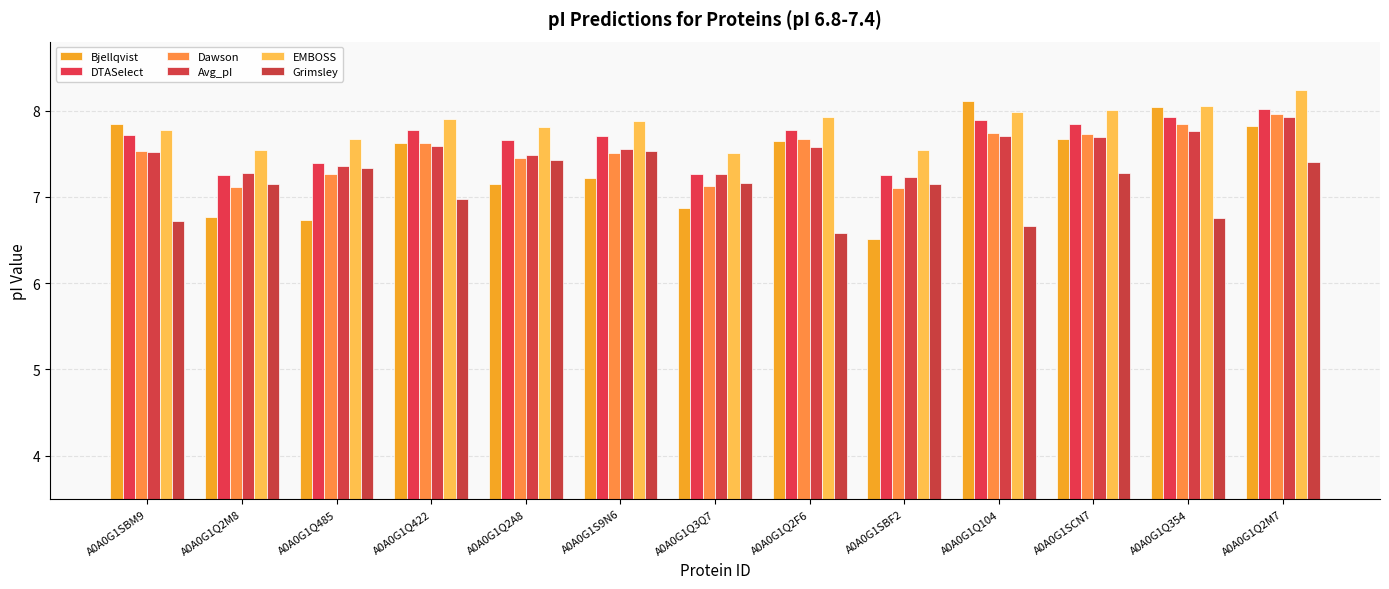

What is the difference between the highest and lowest values at A0A0G1Q2M8?

0.8